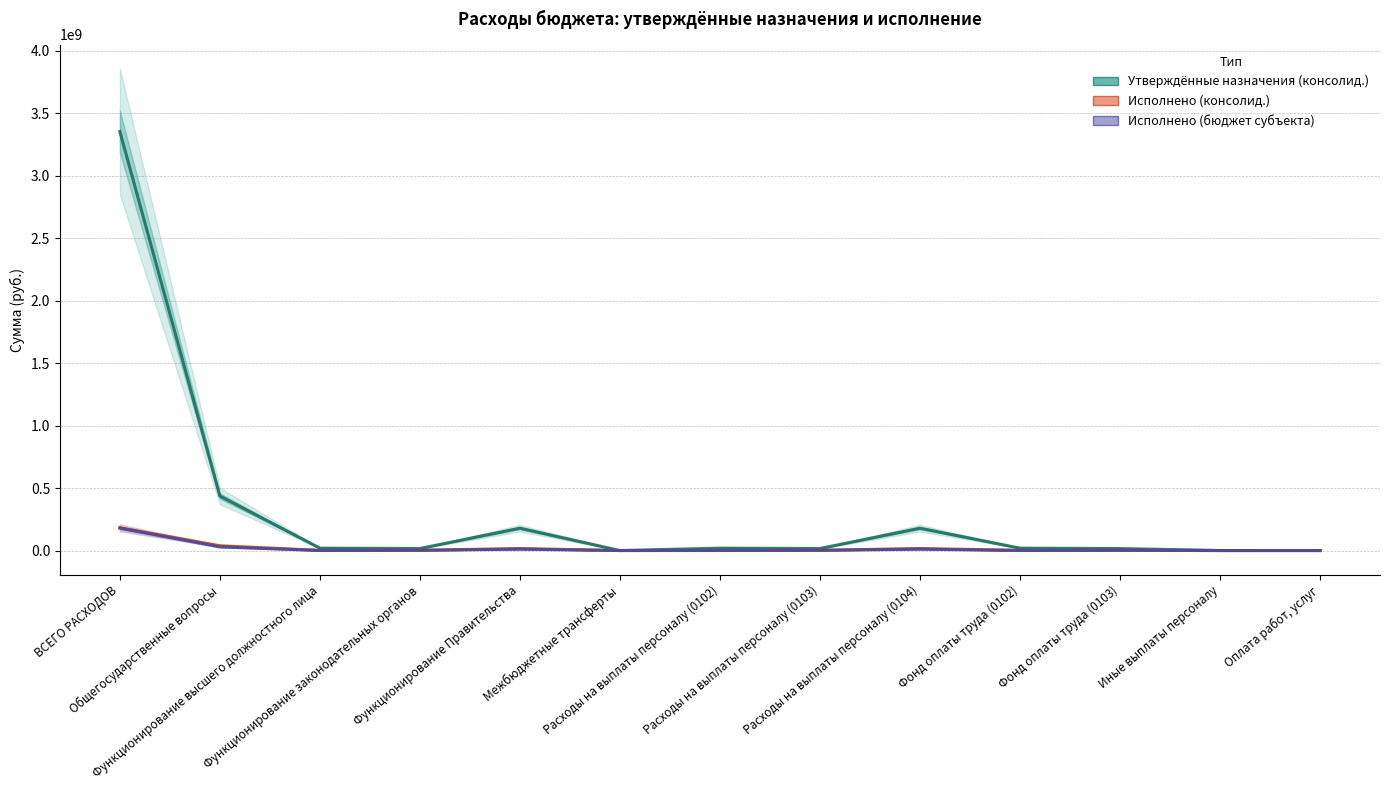

What is the average value of the Исполнено (консолид.) series?

20238744.8